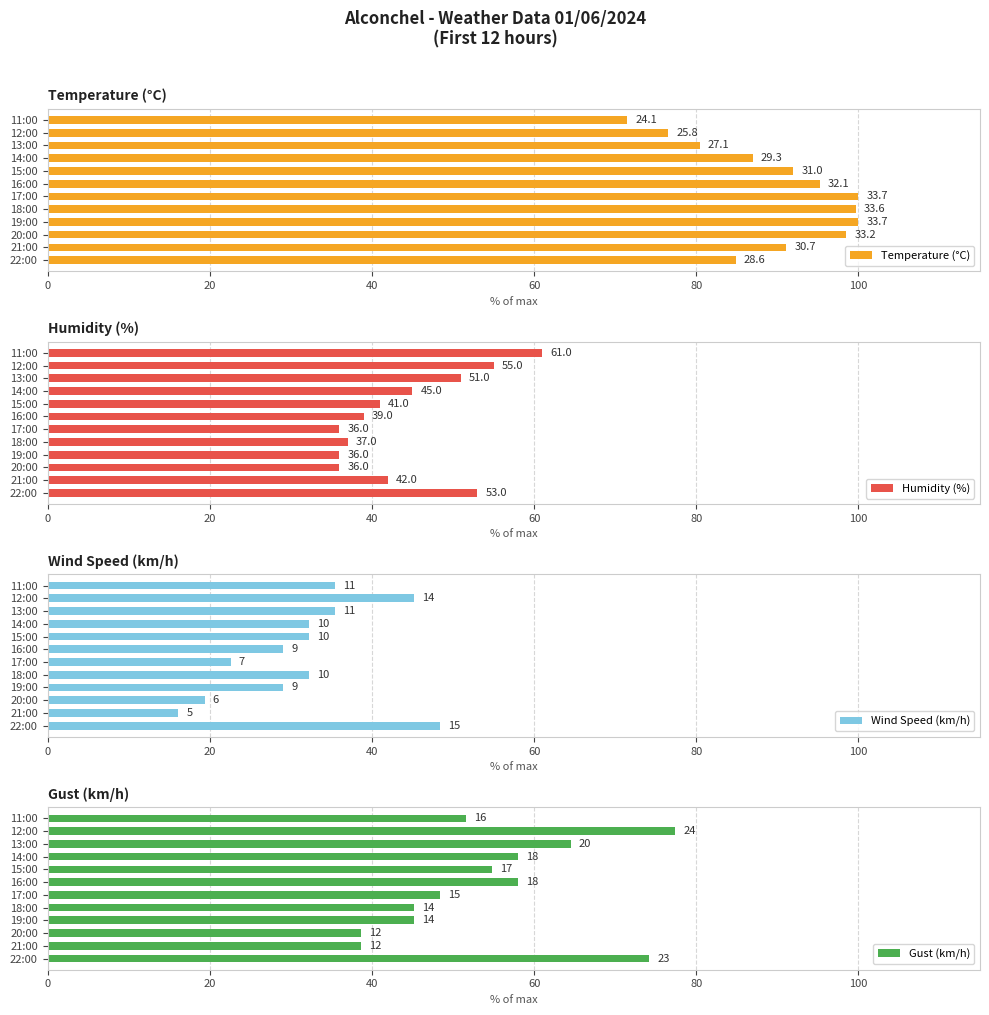

True or false: Humidity (%) has a value of 61.0 at 11:00.

True